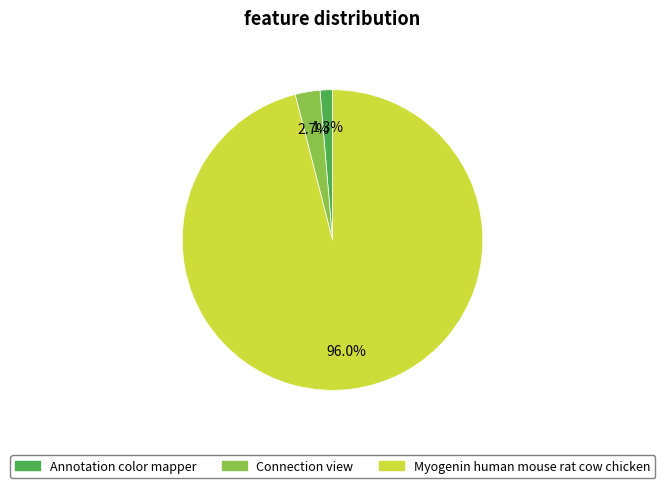

Count the number of slices in the pie.

3